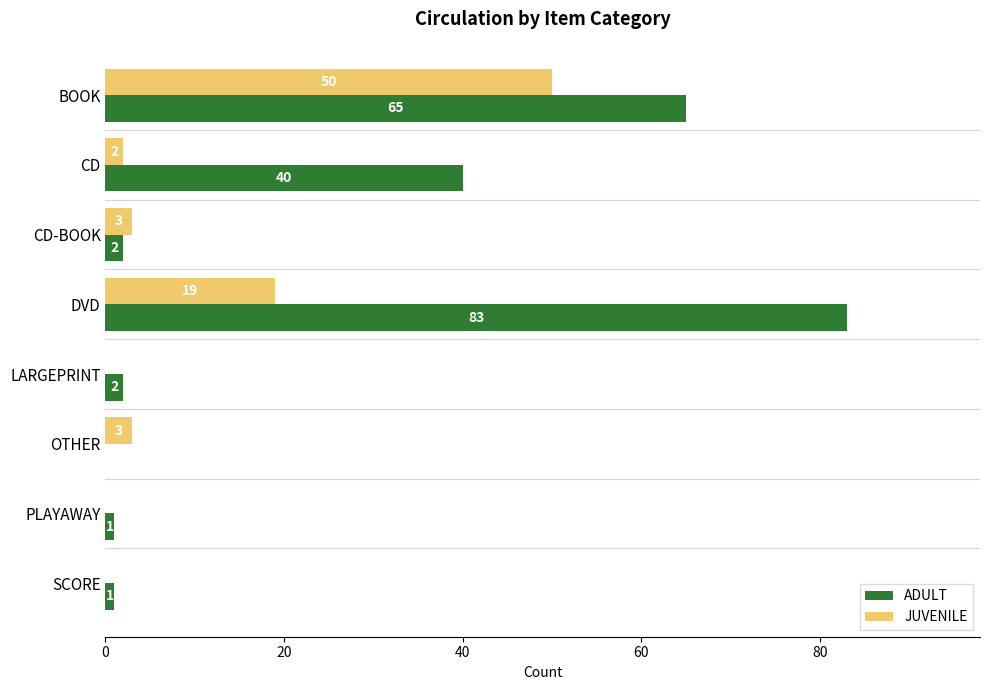

What is the approximate value of ADULT at CD, to the nearest 10?

40